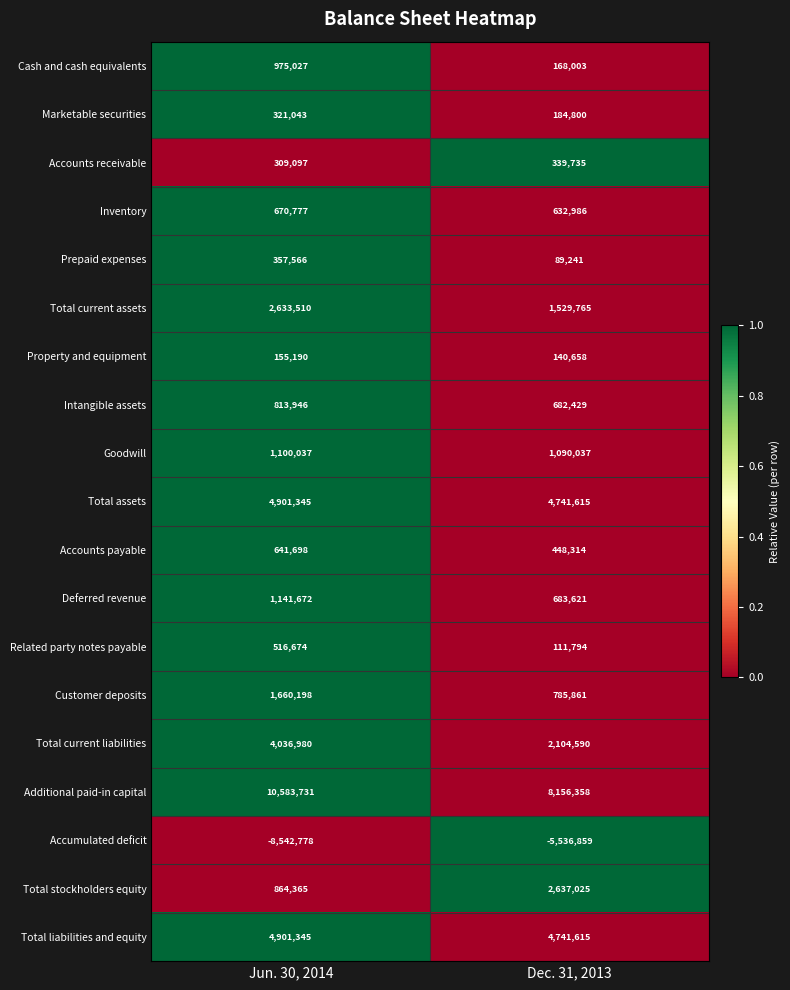

What value does the Total assets series have at Dec. 31, 2013?

4741615